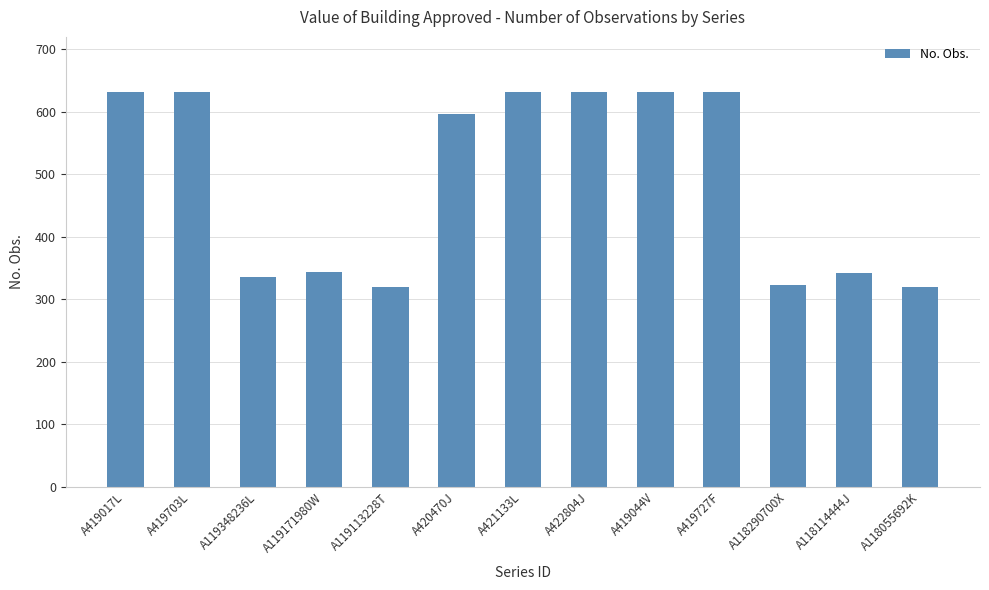

How many data points are less than 596?

6